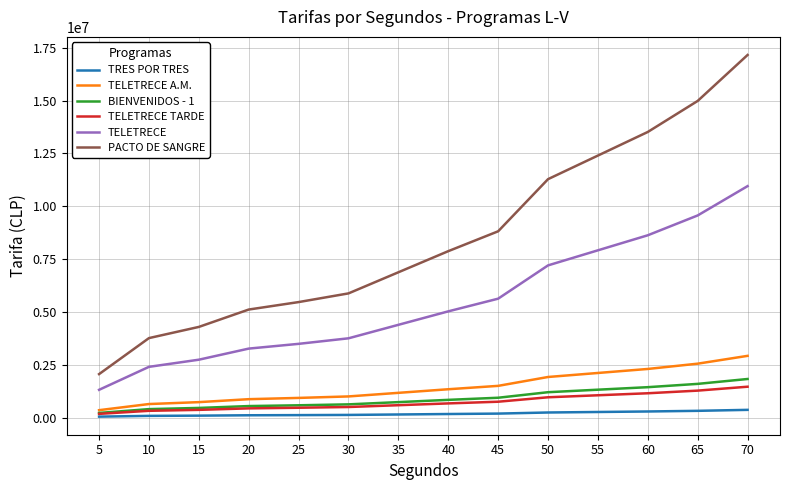

Which series has the largest range (max minus min)?

PACTO DE SANGRE